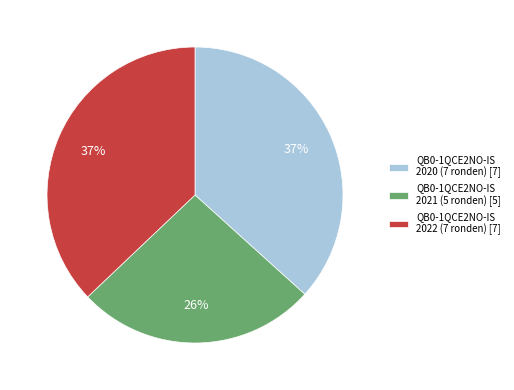

What percentage is the QB0-1QCE2NO-IS 2022 (7 ronden) [7] slice, to the nearest percent?

37%